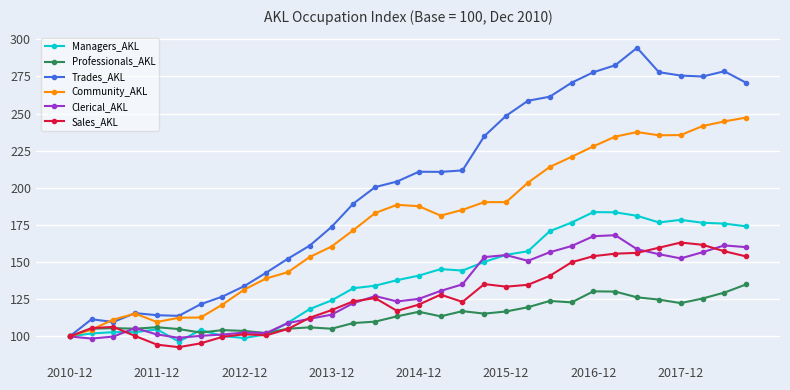

Which series has the largest range (max minus min)?

Trades_AKL